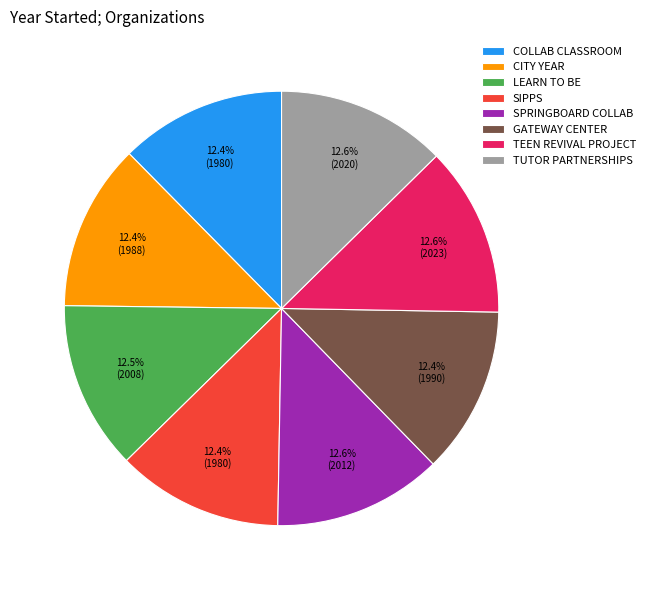

Do TUTOR PARTNERSHIPS and COLLAB CLASSROOM together represent more than half of the pie?

No